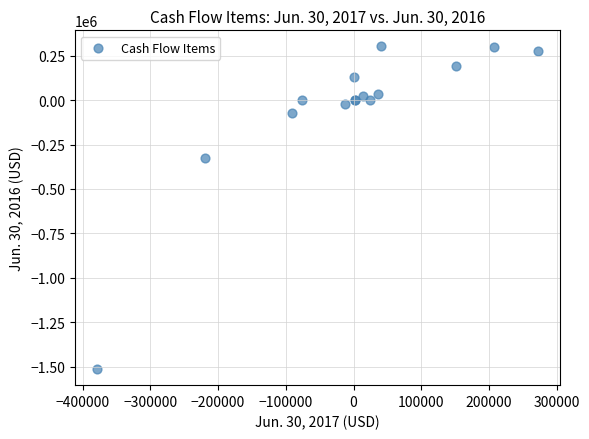

What Y value in the scatter plot is closest to -605583?

-323121